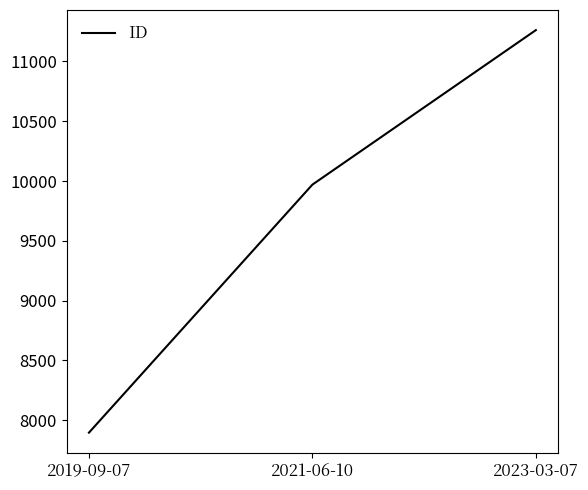

List the labels in order of value, smallest first.

2019-09-07, 2021-06-10, 2023-03-07